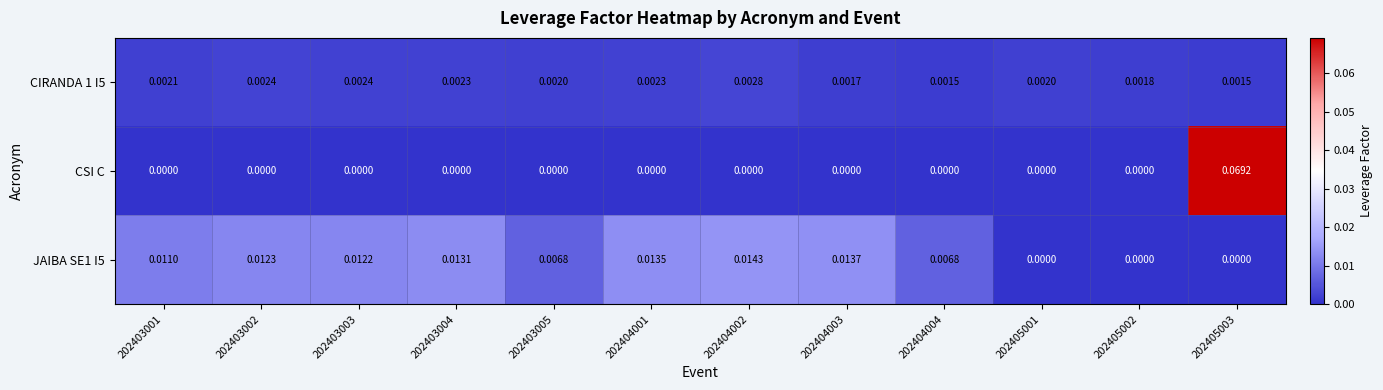

Count the number of categories in the chart.

12